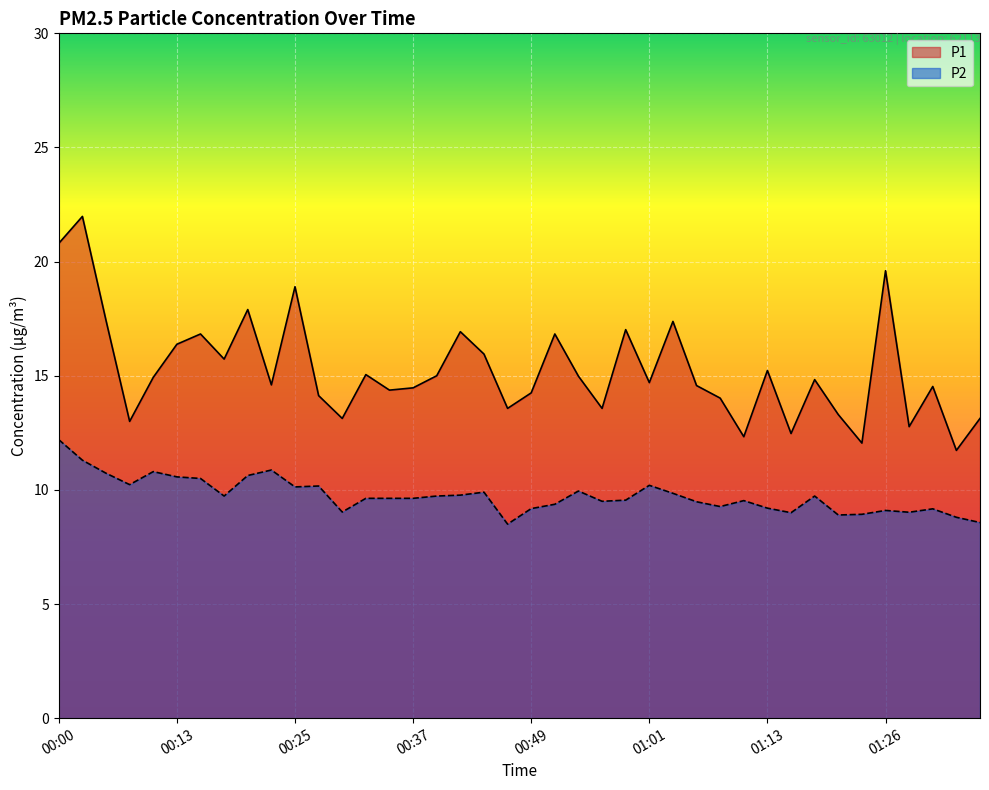

What is the sum of the P2 values at 00:32 and 00:39?

19.4